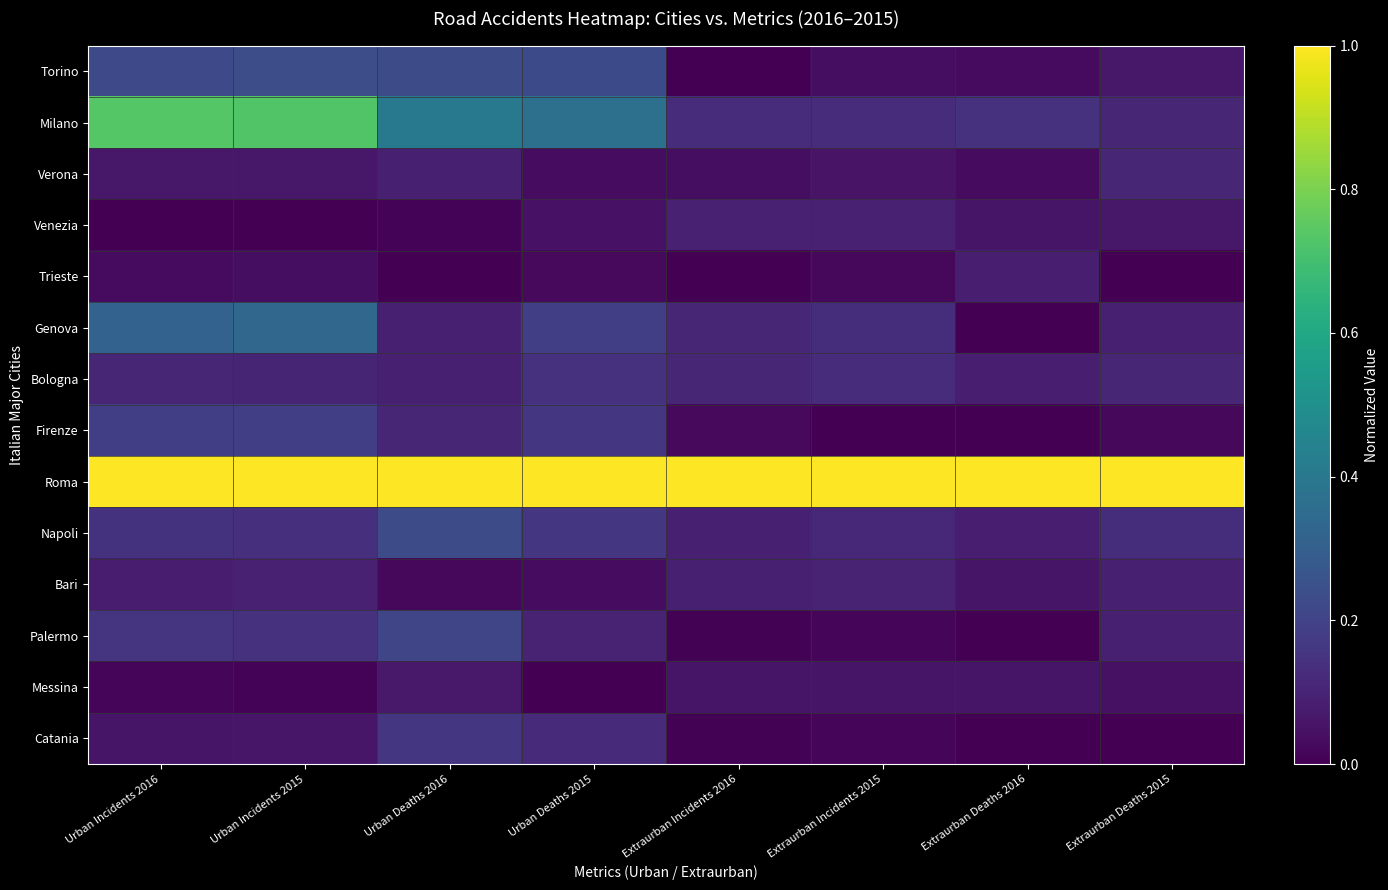

What is the total value across all series at Extraurban Deaths 2015?

1.9